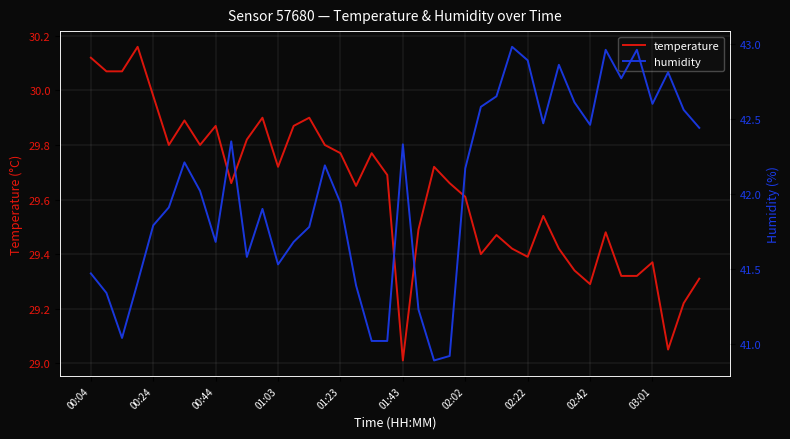

True or false: humidity and temperature intersect in this chart.

False